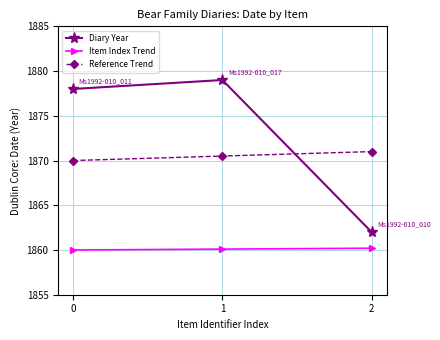

What is the total value across all series at 2?

5593.2